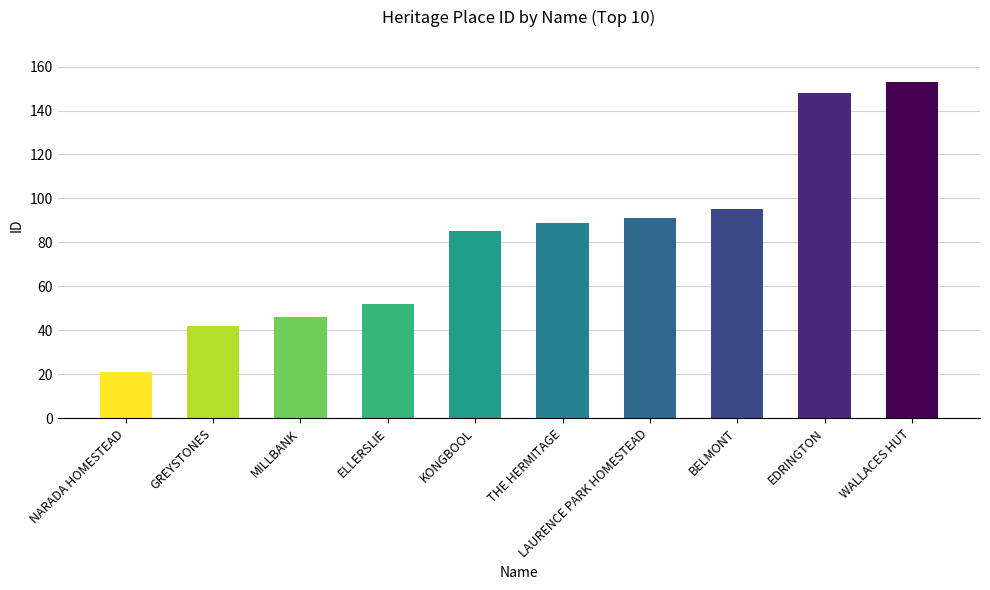

What is the difference between the maximum and minimum values?

132